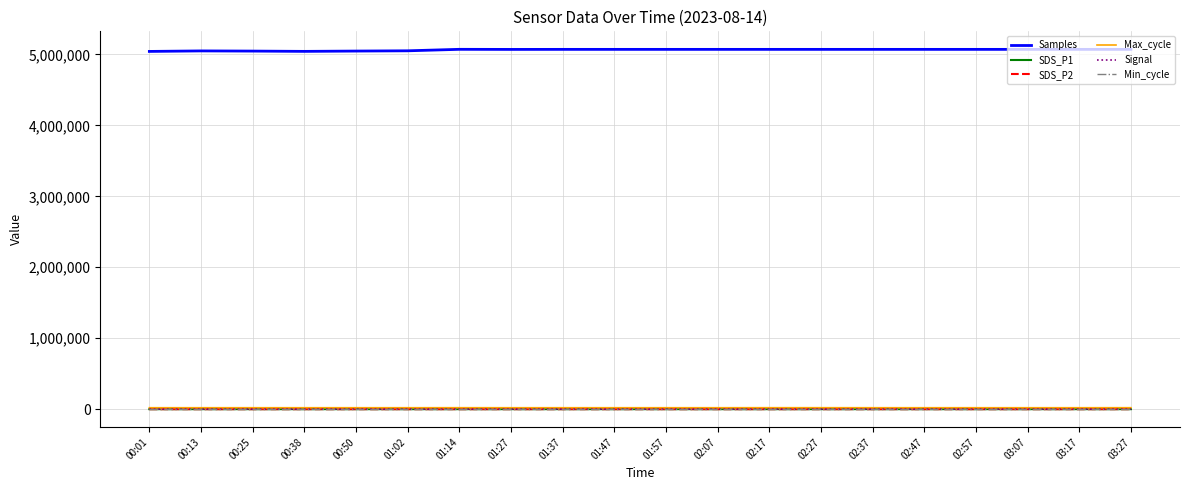

True or false: Samples and Max_cycle intersect in this chart.

False